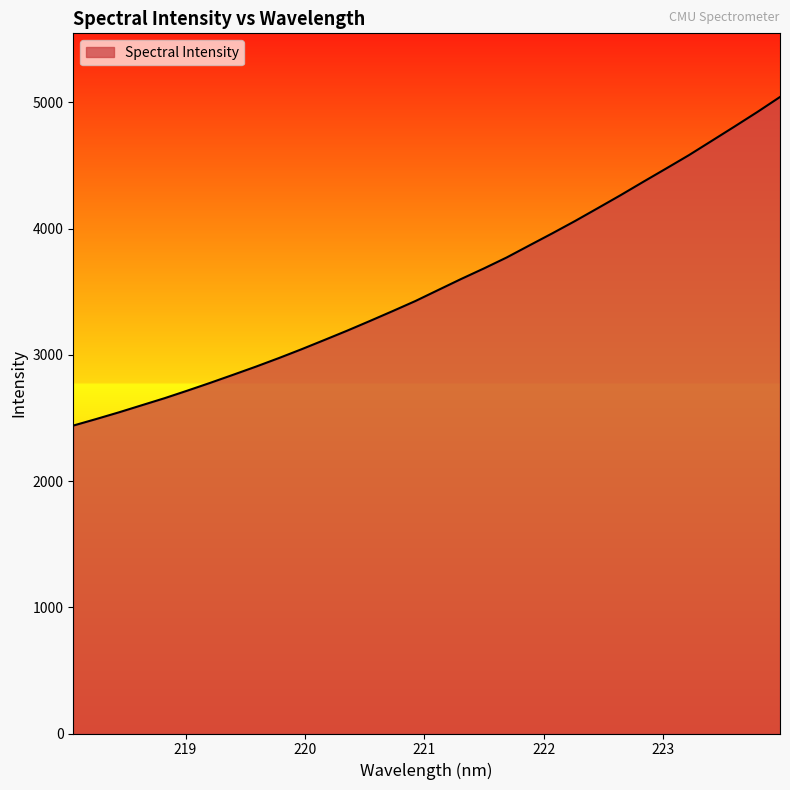

What is the difference between the maximum and minimum values?

2603.0